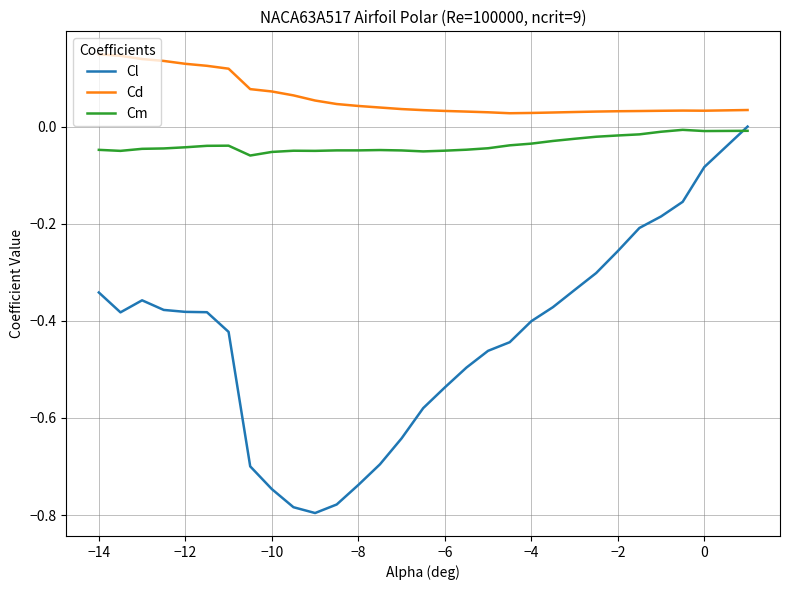

Rank the series by their average value, from highest to lowest.

Cd, Cm, Cl